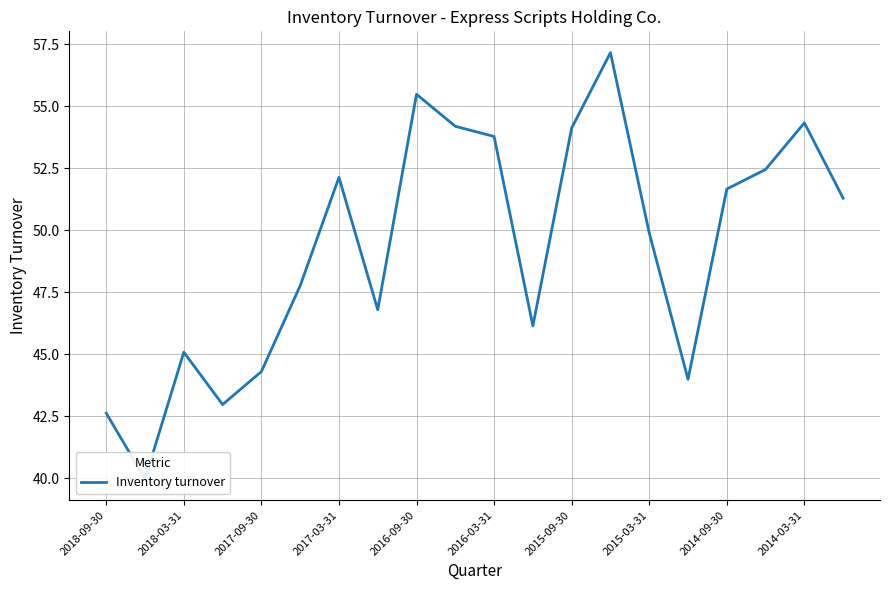

How many lines are shown in the chart?

1